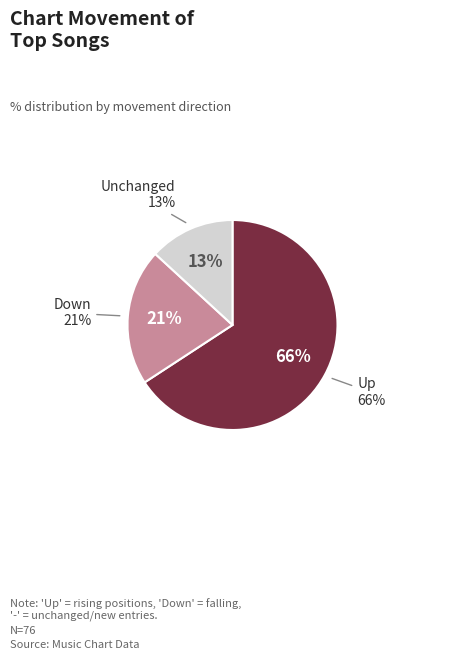

What percentage is the up slice, to the nearest percent?

66%